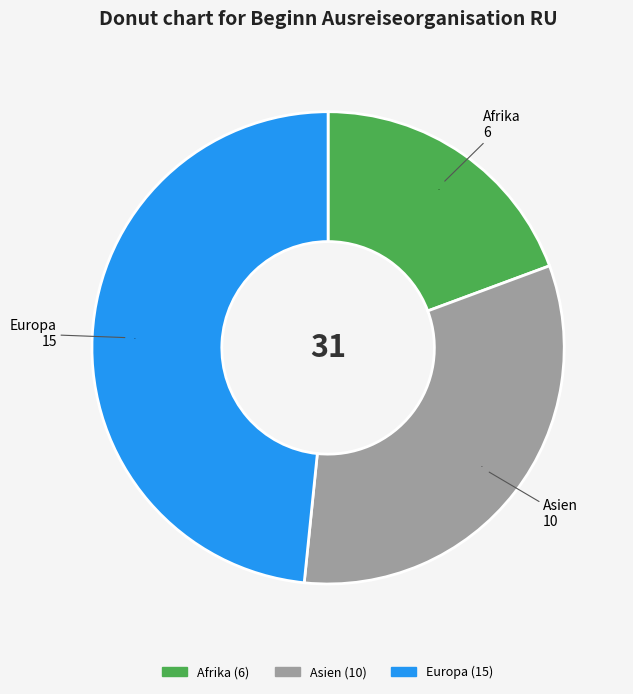

Does any single category account for the majority?

No